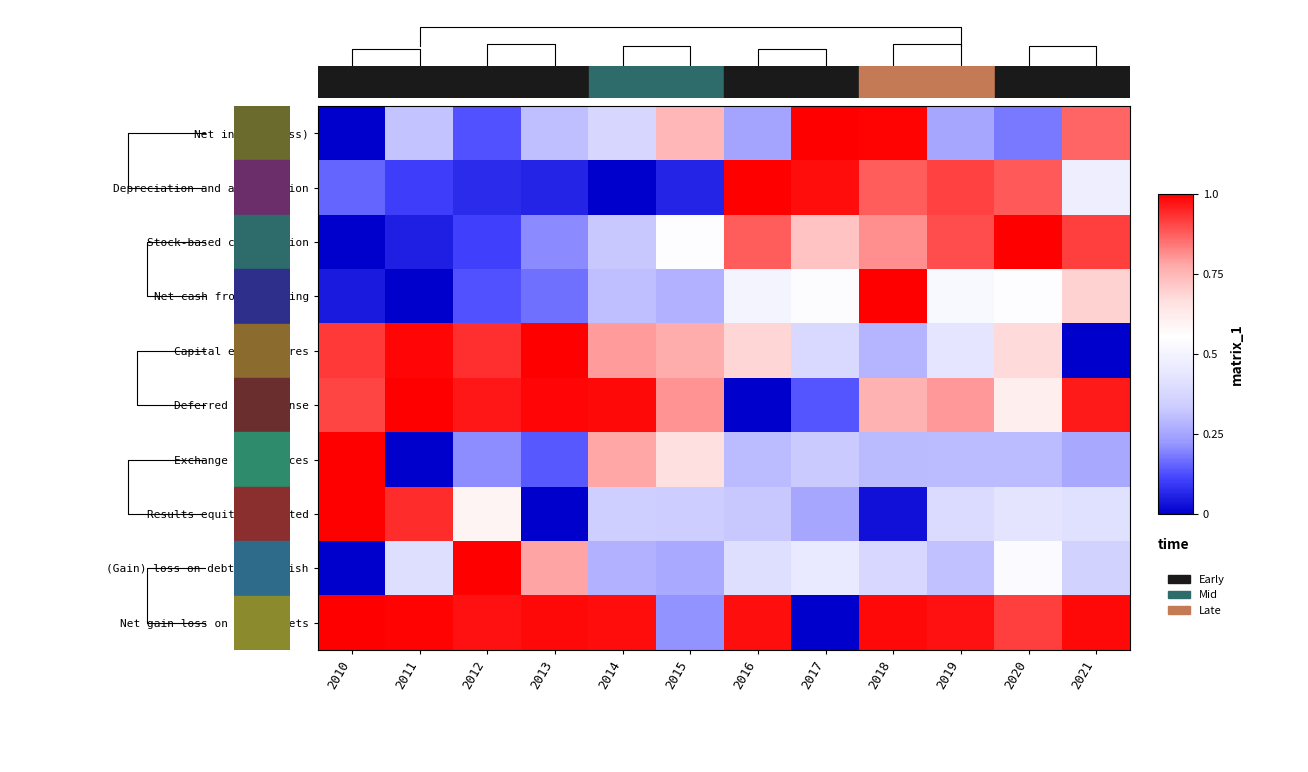

Between 2013 and 2021, which is larger?

2021